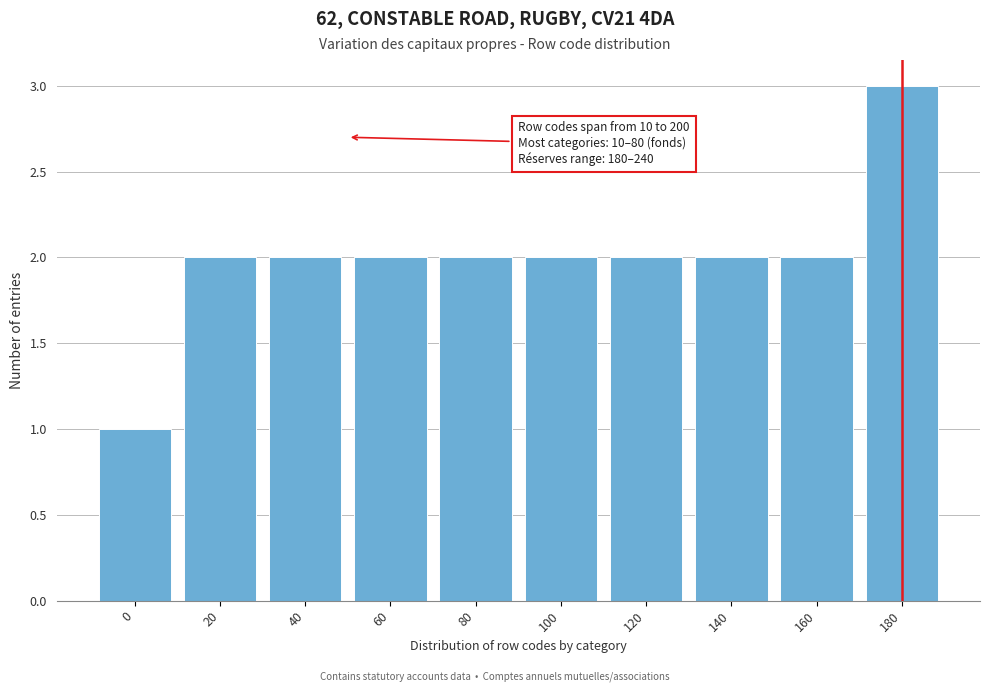

Reading left to right, extract all data points from this chart.

0=1	20=2	40=2	60=2	80=2	100=2	120=2	140=2	160=2	180=3